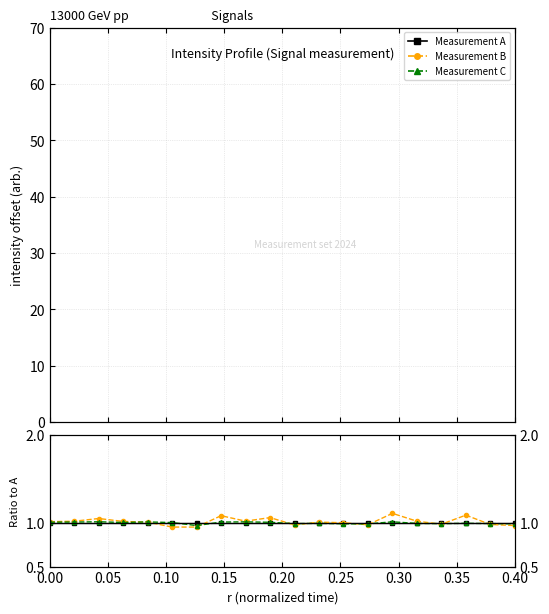

Between 0.20 and 0.30, which series saw the biggest shift?

Measurement B